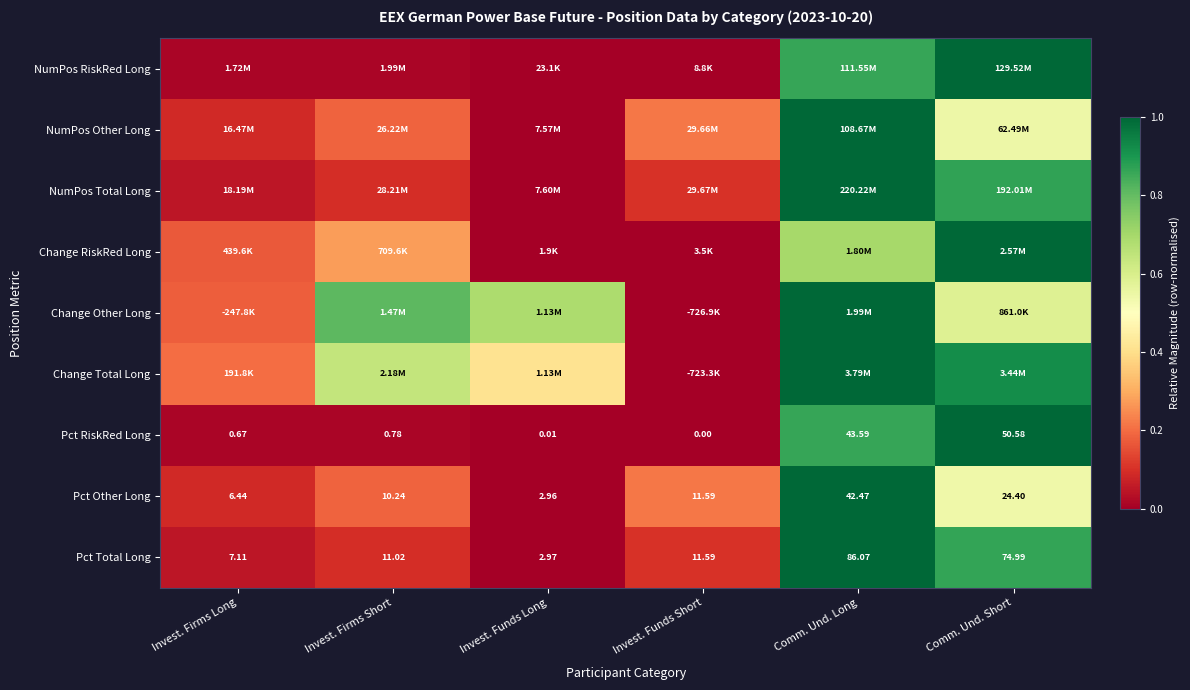

At how many categories does at least one series exceed 0?

6